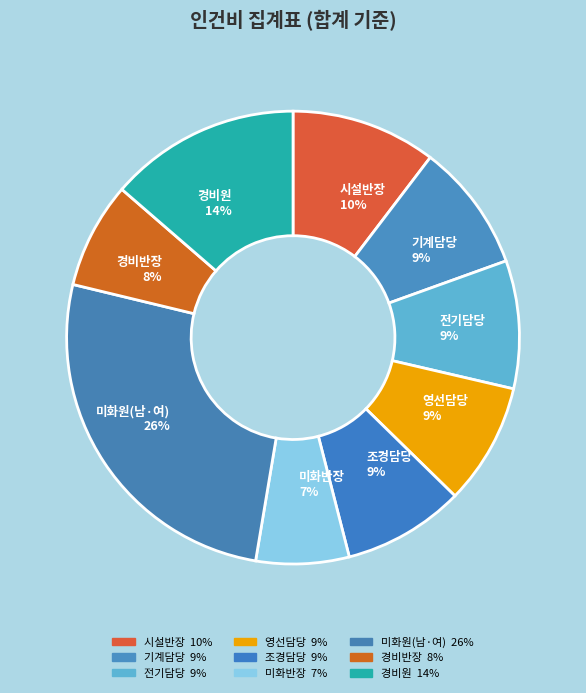

To the nearest percent, what portion does 경비원 represent?

14%